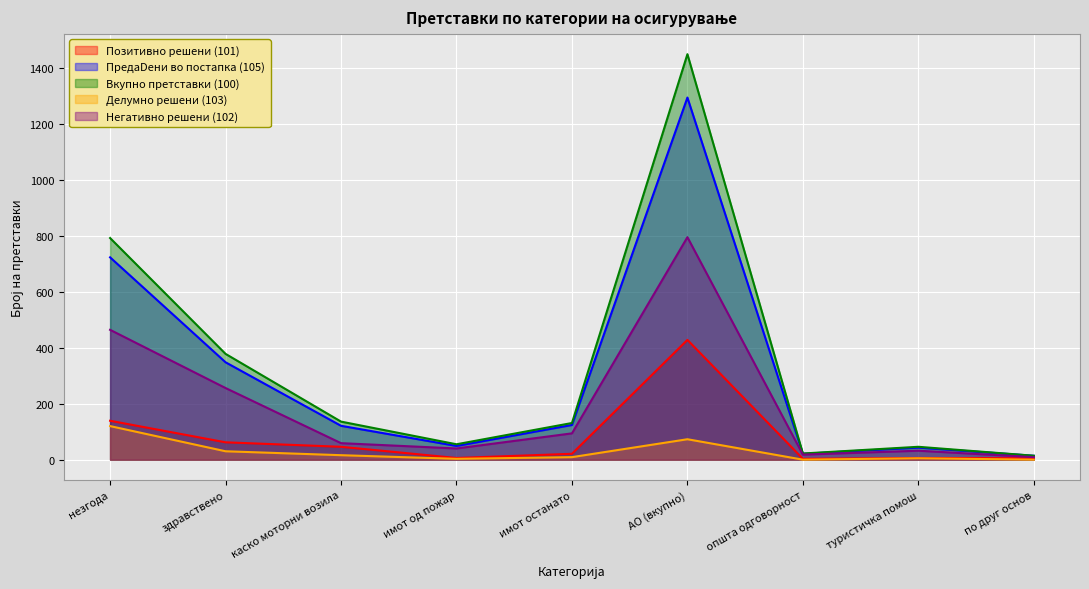

List the labels in order of Вкупно претставки (100) value, smallest first.

по друг основ, општа одговорност, туристичка помош, имот од пожар, имот останато, каско моторни возила, здравствено, незгода, АО (вкупно)